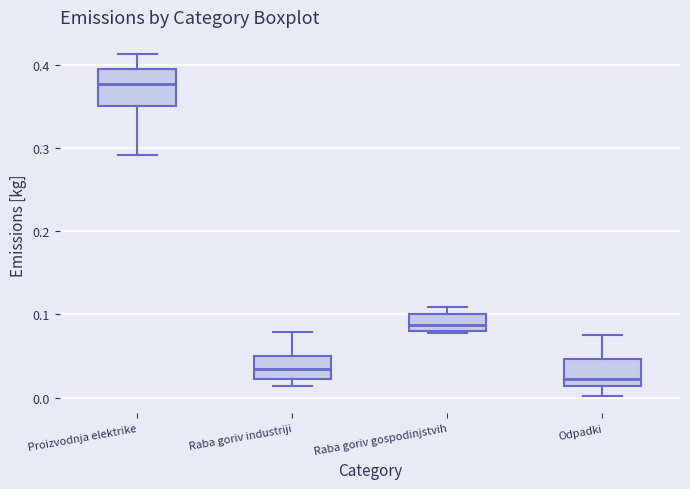

Reading left to right, transcribe this box plot: for each box, give where its median line is, the range the box spans, and where its two whiskers end, as read against the y-axis. The values are not printed on the chart, so give them approximately, as read against the axis.

Proizvodnja elektrike: median 0.38, box 0.35 to 0.39, whiskers 0.29 to 0.41
Raba goriv industriji: median 0.03, box 0.02 to 0.05, whiskers 0.01 to 0.08
Raba goriv gospodinjstvih: median 0.09, box 0.08 to 0.10, whiskers 0.08 to 0.11
Odpadki: median 0.02, box 0.01 to 0.05, whiskers 0.00 to 0.07